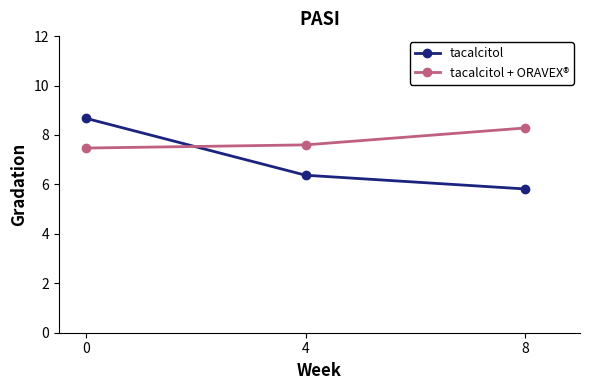

Rank the series by their average value, from highest to lowest.

tacalcitol + ORAVEX®, tacalcitol